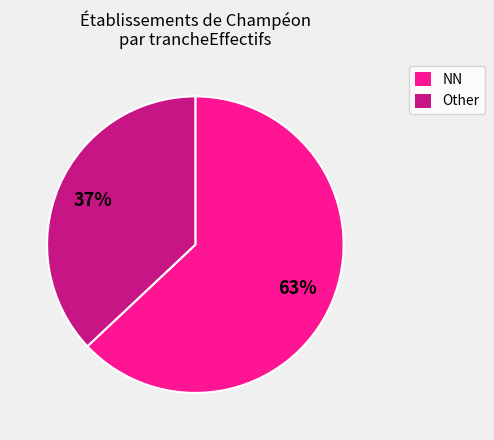

Is the sum of Other and NN greater than half?

Yes